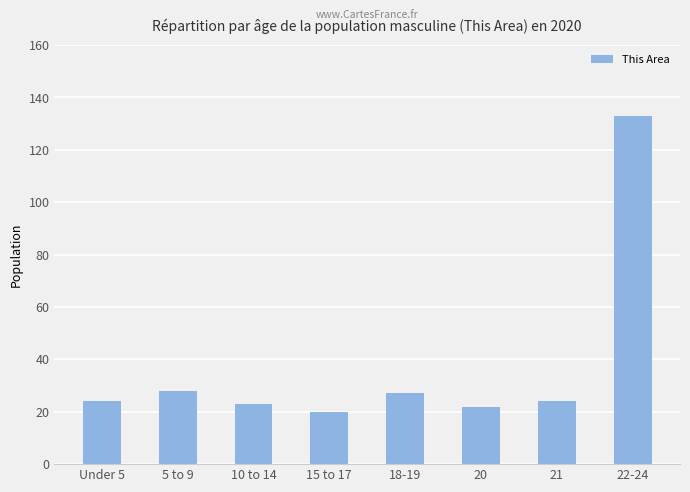

What is the maximum value shown in the chart?

133